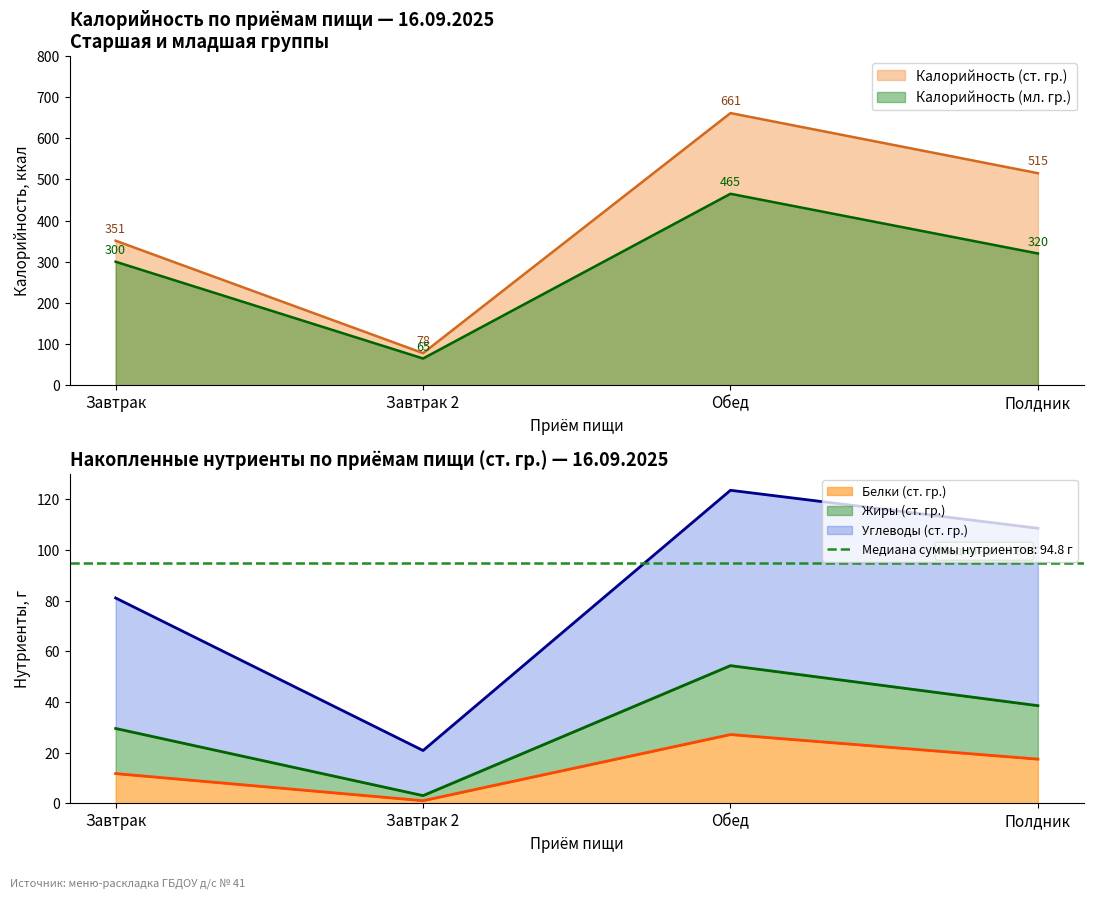

Which category has the highest value across all series?

Обед